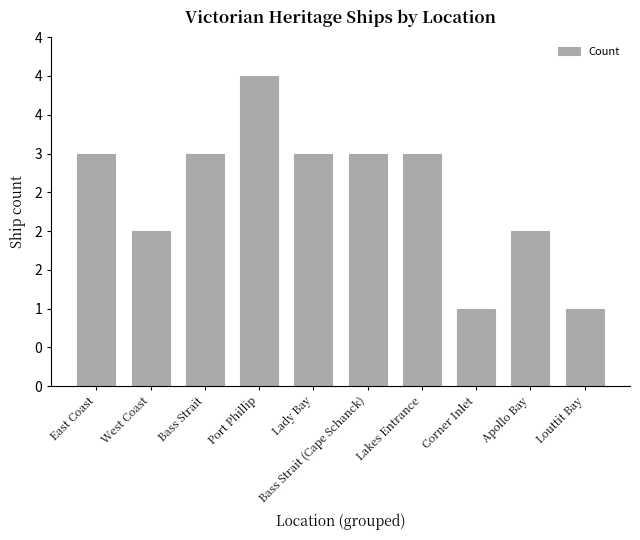

Does the chart contain any negative values?

No